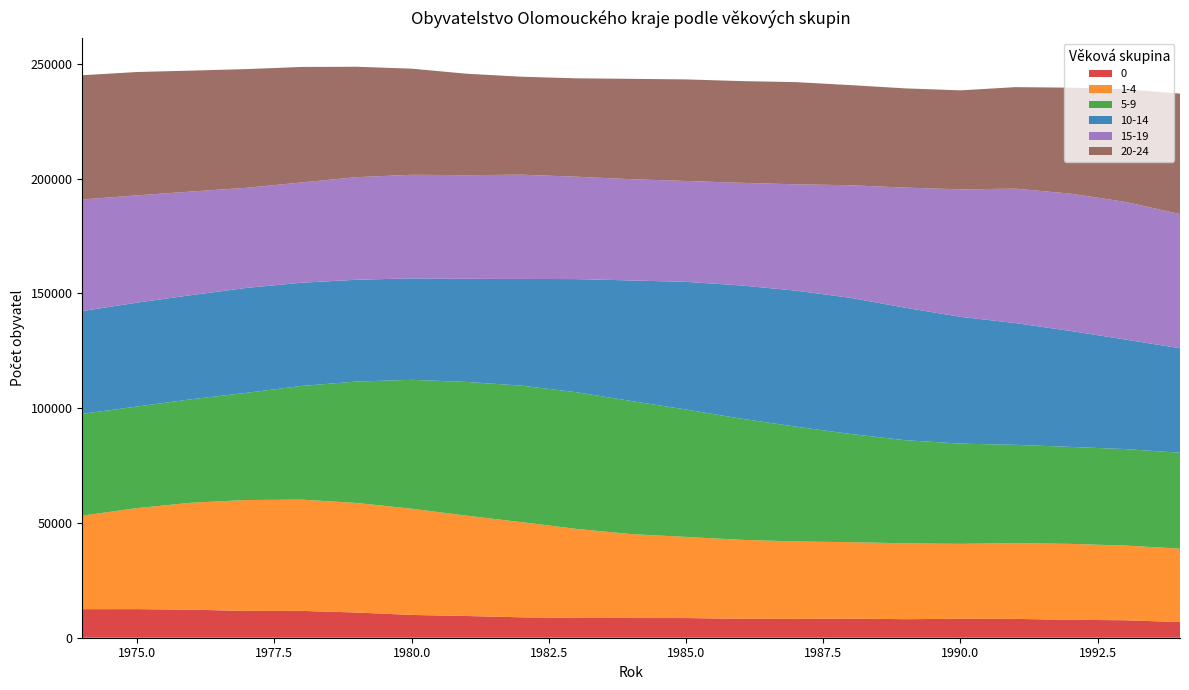

Reading left to right, transcribe all the data shown in this chart.

0: 1974=12446	1975=12461	1976=12213	1977=11675	1978=11693	1979=10989	1980=9927	1981=9461	1982=8896	1983=8637	1984=8581	1985=8571	1986=8253	1987=8213	1988=8315	1989=8083	1990=8241	1991=8213	1992=7807	1993=7623	1994=6809
1-4: 1974=40750	1975=44029	1976=46624	1977=48328	1978=48477	1979=47730	1980=46290	1981=43730	1982=41475	1983=38789	1984=36582	1985=35356	1986=34413	1987=33724	1988=33319	1989=33046	1990=32668	1991=33003	1992=33084	1993=32541	1994=32007
5-9: 1974=44356	1975=44250	1976=45114	1977=46727	1978=49545	1979=52910	1980=56158	1981=58260	1982=59472	1983=59553	1984=57997	1985=55512	1986=52811	1987=50041	1988=47136	1989=44922	1990=43671	1991=42829	1992=42258	1993=42035	1994=41785
10-14: 1974=44776	1975=45278	1976=45367	1977=45718	1978=44974	1979=44354	1980=44209	1981=44928	1982=46499	1983=49286	1984=52514	1985=55625	1986=58026	1987=59257	1988=59317	1989=57709	1990=55244	1991=53054	1992=50540	1993=47744	1994=45533
15-19: 1974=48627	1975=46734	1976=45124	1977=43608	1978=43701	1979=44688	1980=45132	1981=45151	1982=45419	1983=44610	1984=44121	1985=43949	1986=44708	1987=46331	1988=49068	1989=52356	1990=55537	1991=58573	1992=59828	1993=59974	1994=58476
20-24: 1974=54134	1975=53746	1976=52666	1977=51718	1978=50310	1979=48115	1980=46240	1981=44217	1982=42681	1983=42872	1984=43723	1985=44262	1986=44331	1987=44527	1988=43625	1989=43243	1990=43139	1991=44228	1992=46159	1993=49036	1994=52495